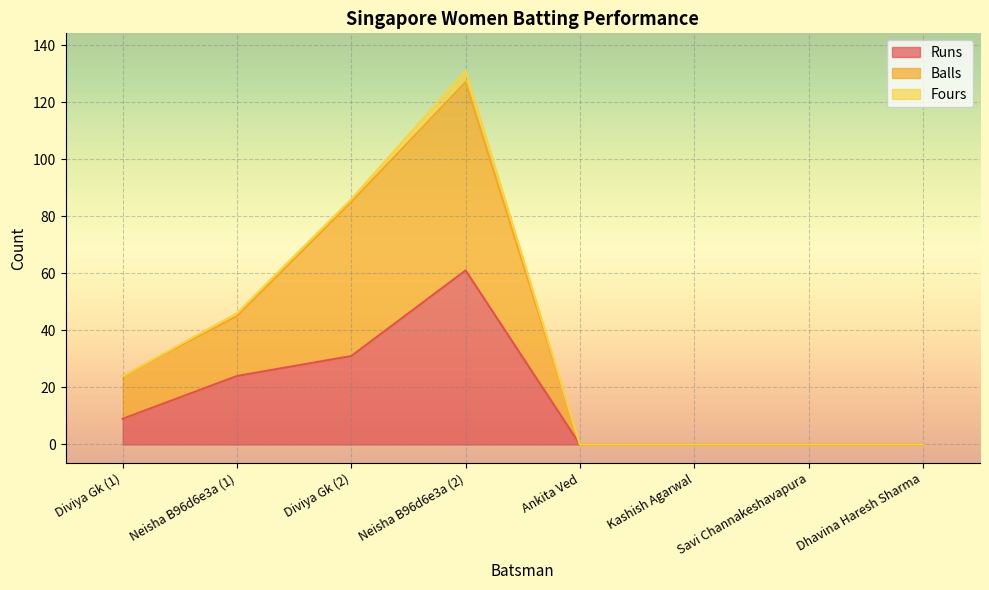

At which category is the sum across all series the highest?

Neisha B96d6e3a (2)